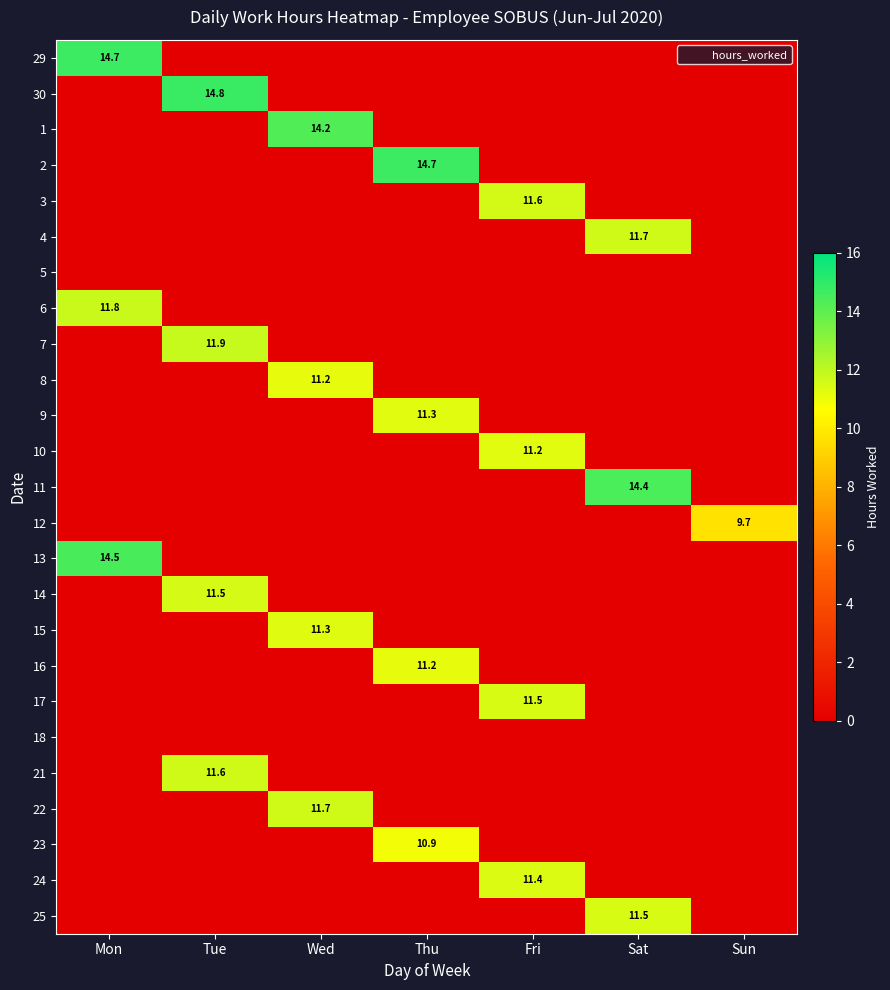

Which has a higher value, Fri or Wed?

Fri